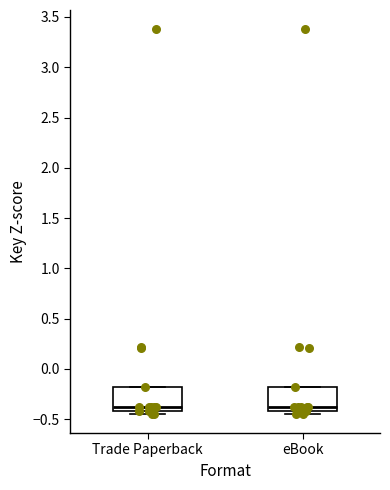

Reading left to right, transcribe this box plot: for each box, give where its median line is, the range the box spans, and where its two whiskers end, as read against the y-axis. The values are not printed on the chart, so give them approximately, as read against the axis.

Trade Paperback: median -0.40 (just above the box's lower edge), box -0.40 to -0.20, whiskers -0.45 to -0.20
eBook: median -0.40 (just above the box's lower edge), box -0.40 to -0.20, whiskers -0.45 to -0.20